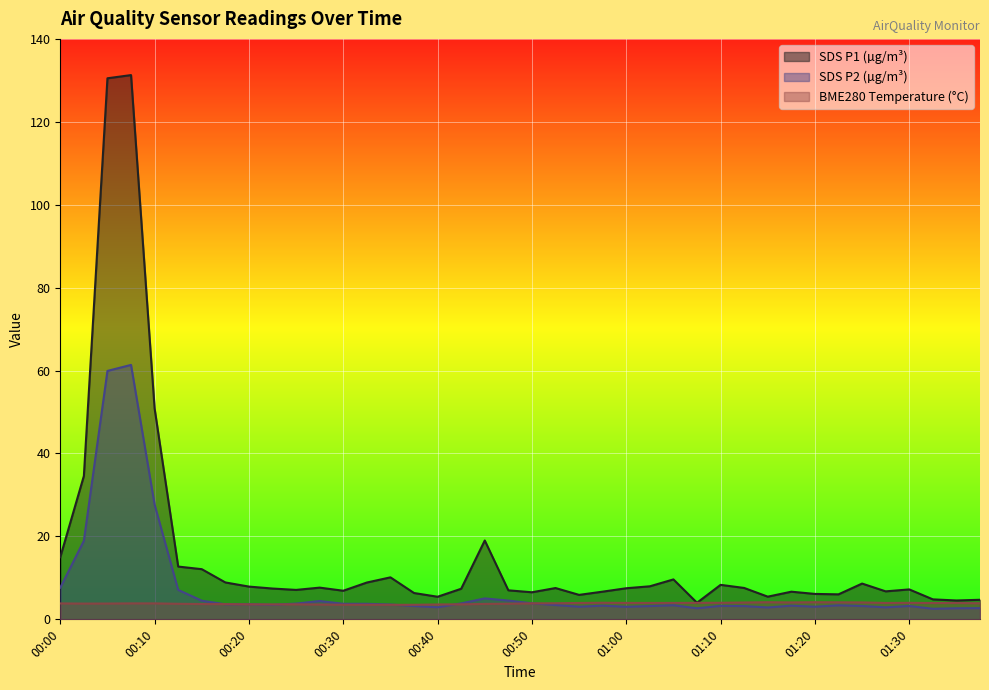

What is the label of the 33rd point from the right?

00:17